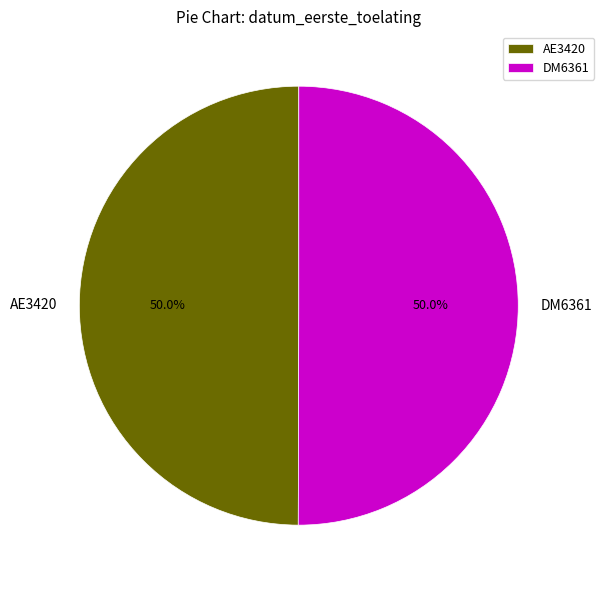

Combined, do AE3420 and DM6361 account for over 50%?

Yes